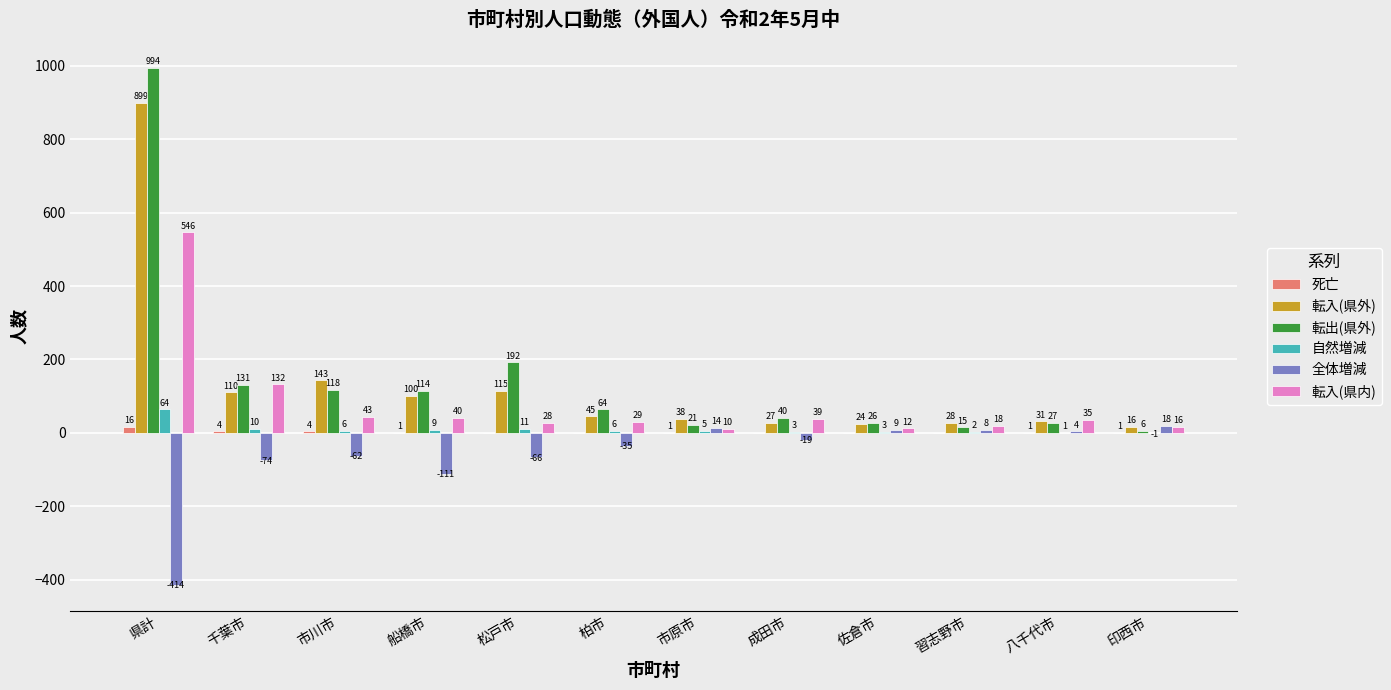

Are the bars horizontal?

No